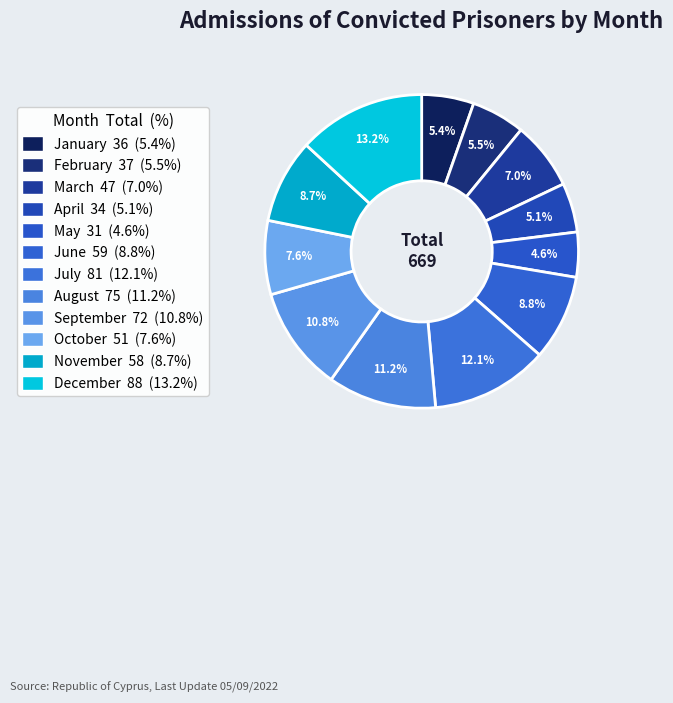

To the nearest percent, what is the difference between the December and October slice percentages?

6%